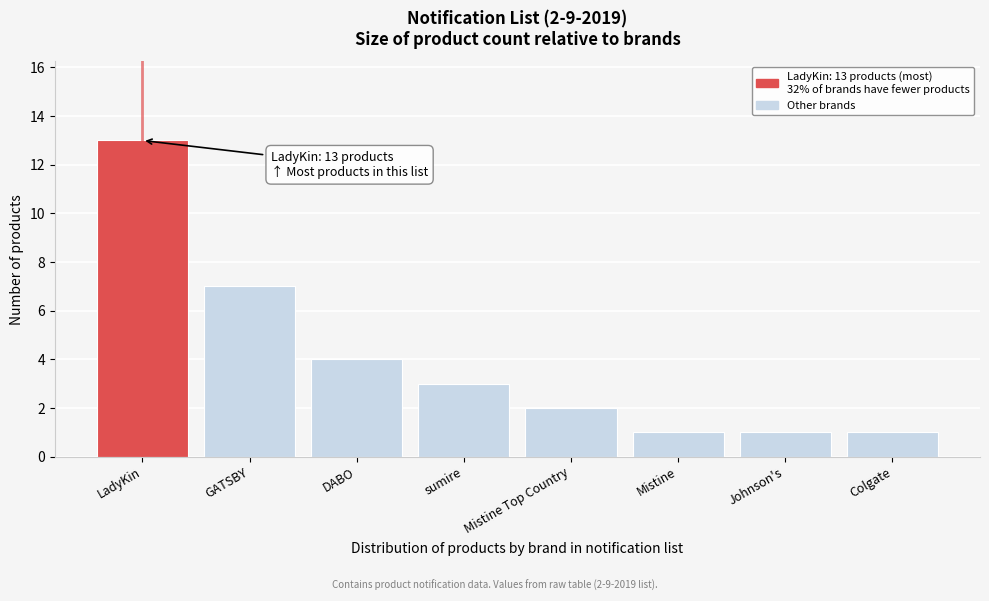

Reading right to left, transcribe all the data shown in this chart.

1	1	1	2	3	4	7	13